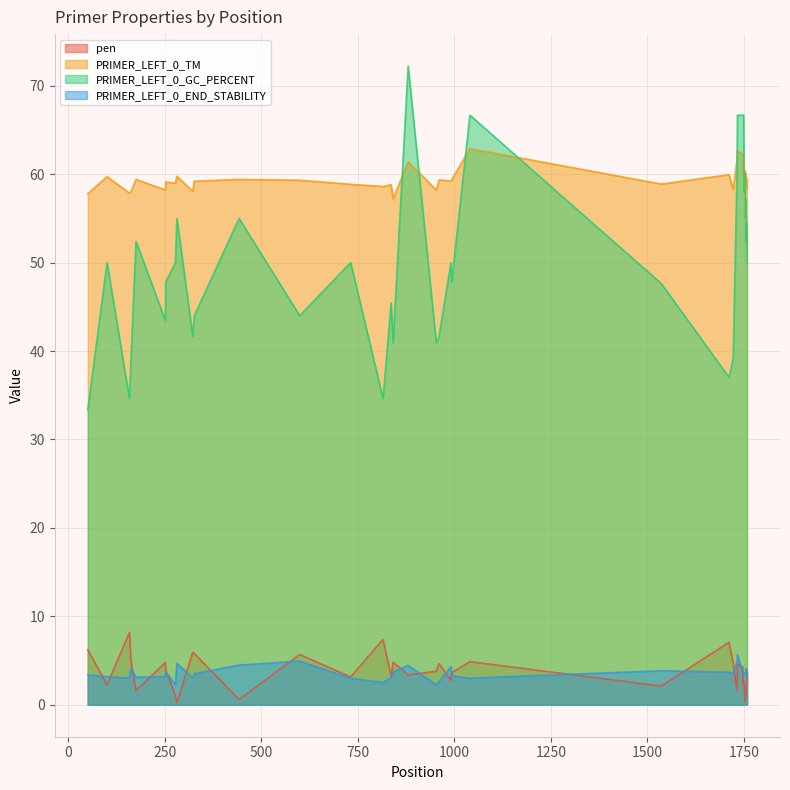

Which series has the widest spread of values?

PRIMER_LEFT_0_GC_PERCENT